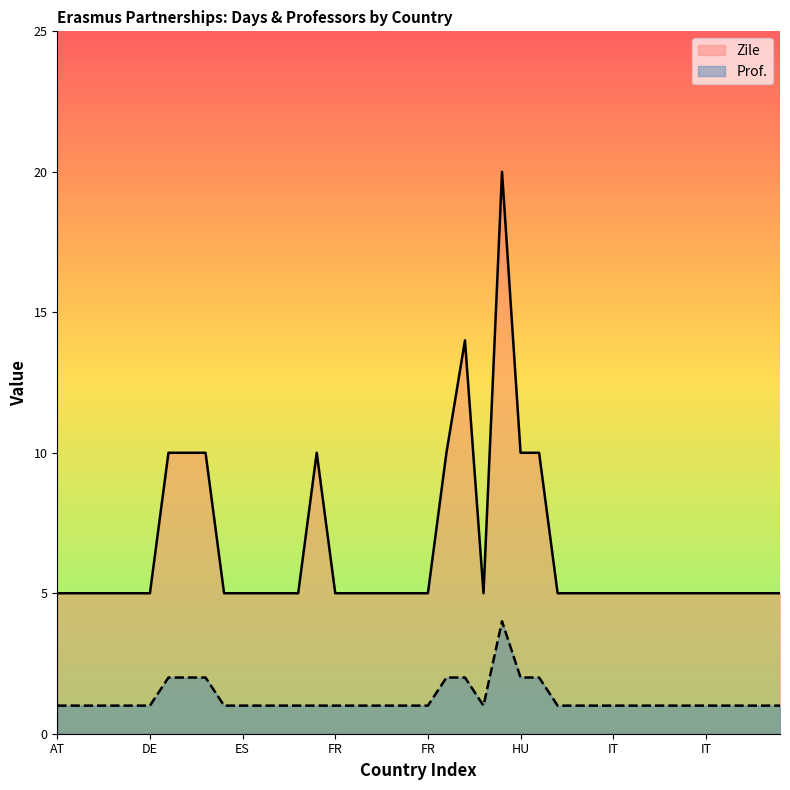

Does the chart display data point markers on the line(s)?

No